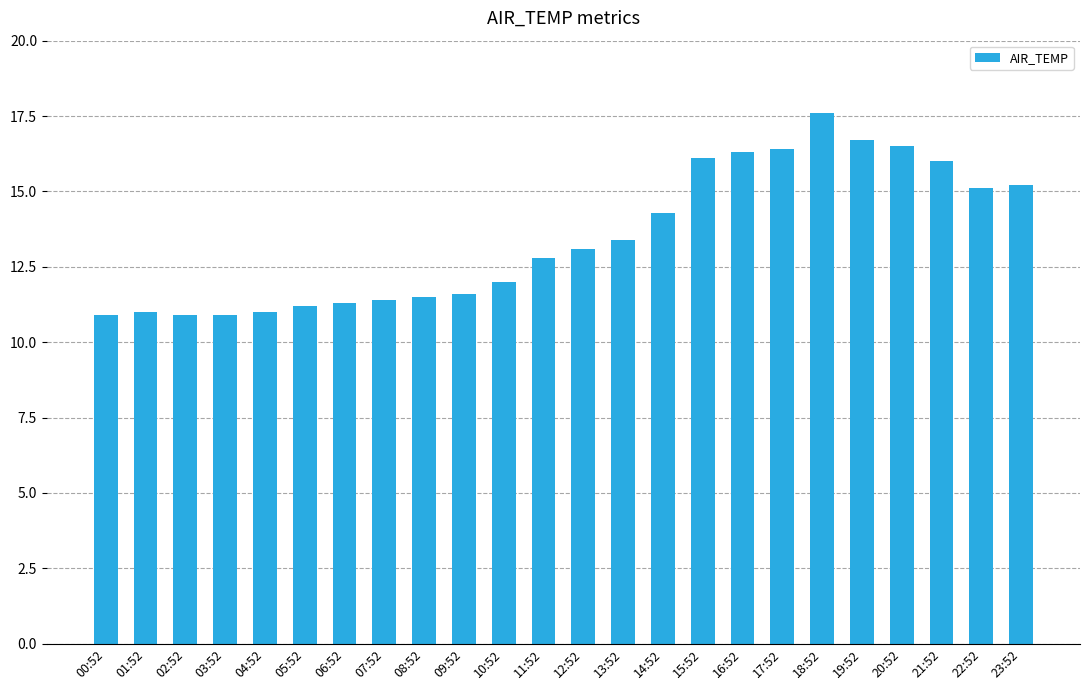

Which label corresponds to the largest value in the chart?

18:52